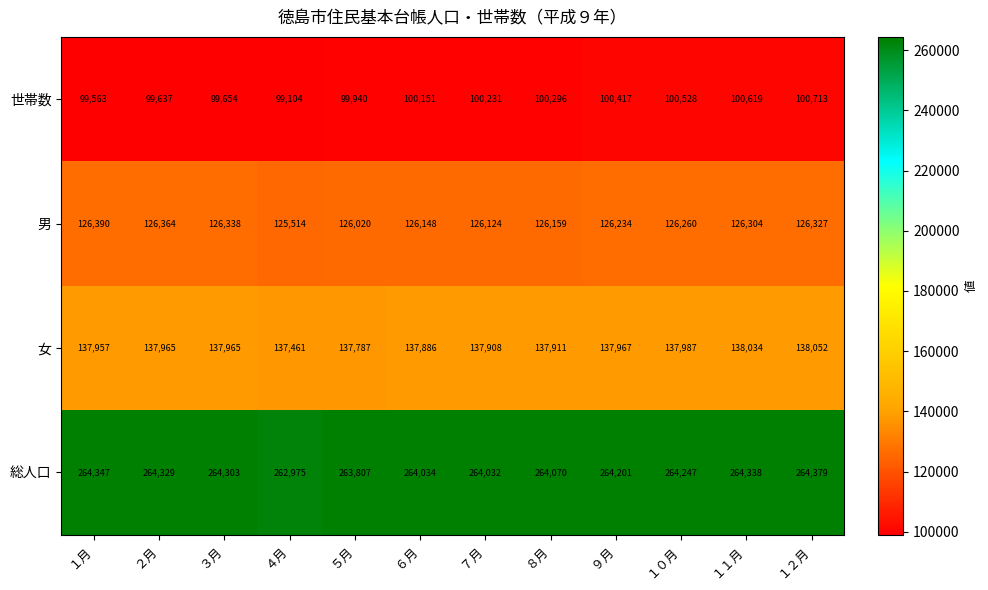

What is the sum of the 世帯数 values at ８月 and １１月?

200915